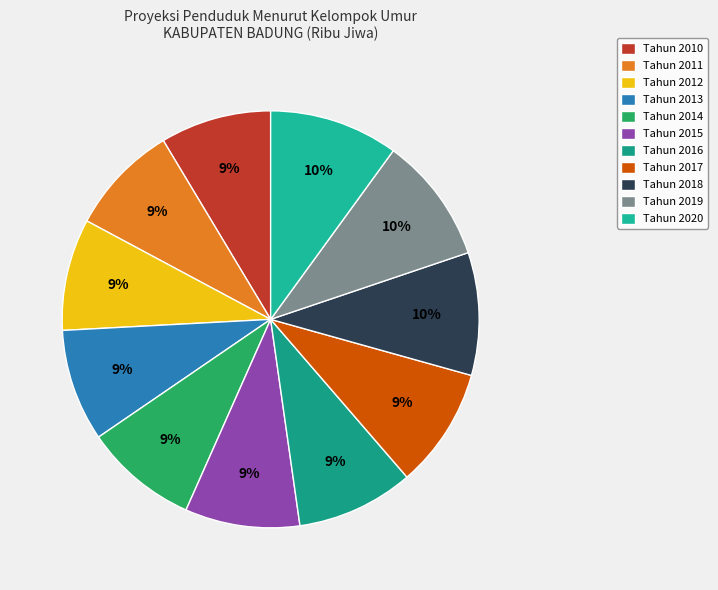

To the nearest percent, what is the combined percentage of Tahun 2017 and Tahun 2014?

18%